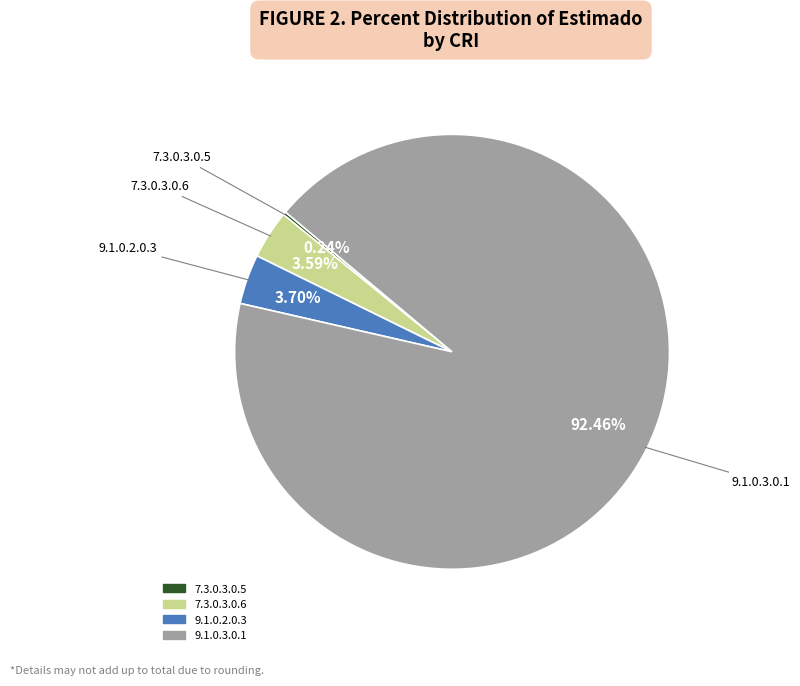

Does any single category account for the majority?

Yes